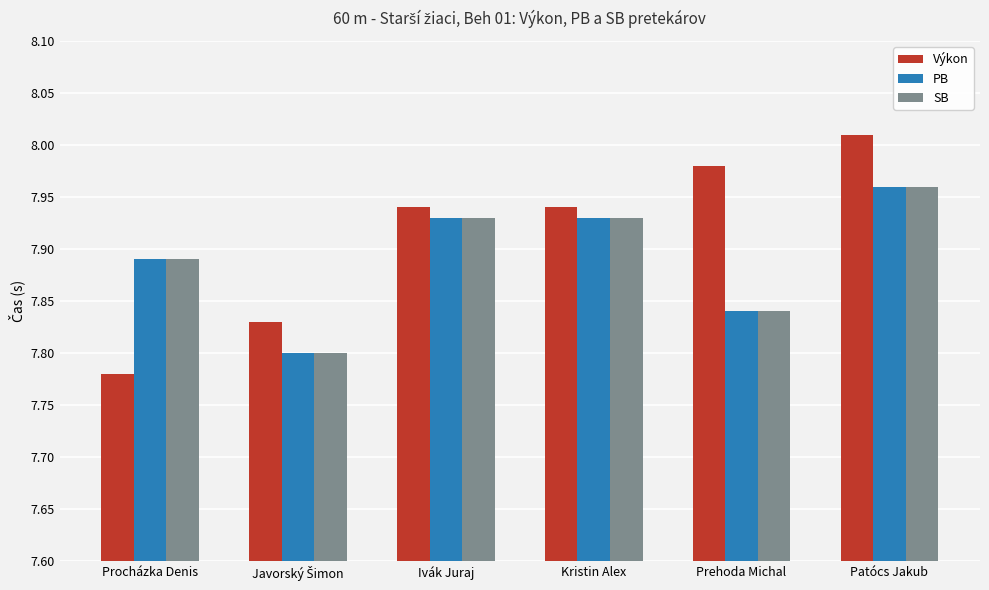

How many series are shown in this chart?

3